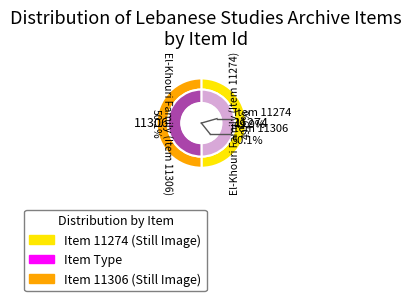

How many segments does this pie chart have?

2